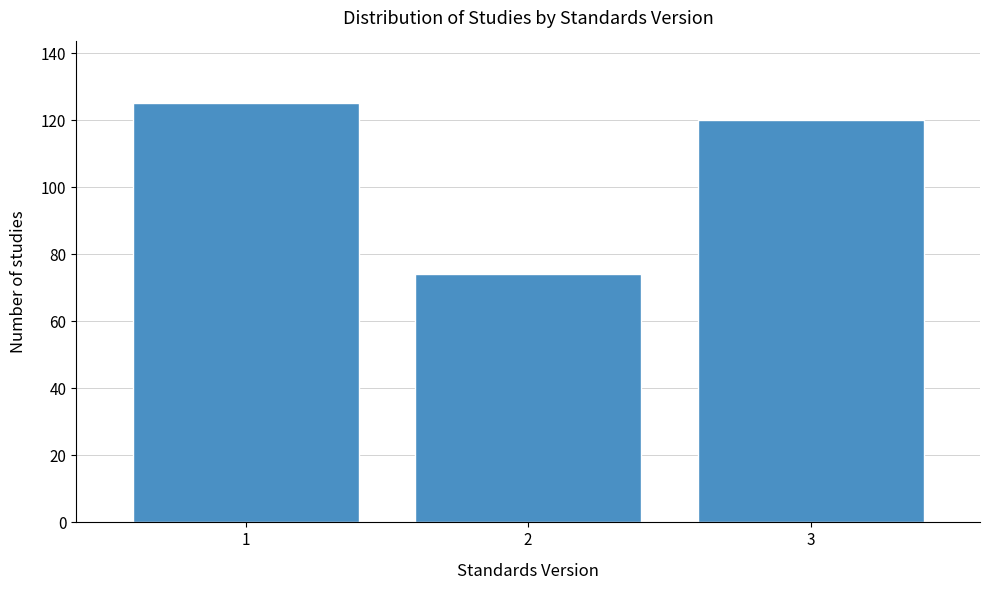

Reading left to right, extract all data points from this chart.

1=125	2=74	3=120